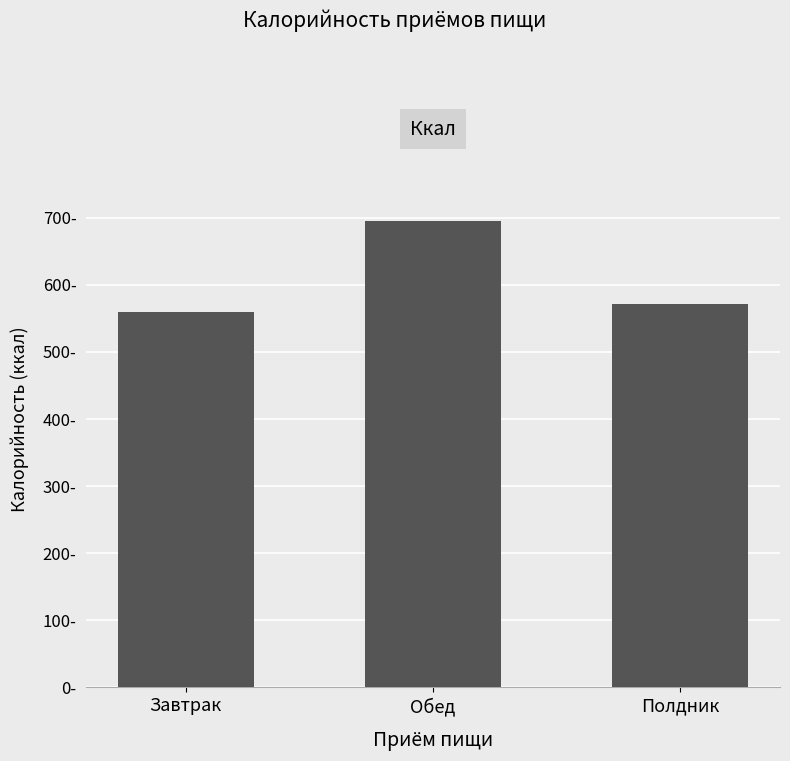

What position from the right is Обед?

2